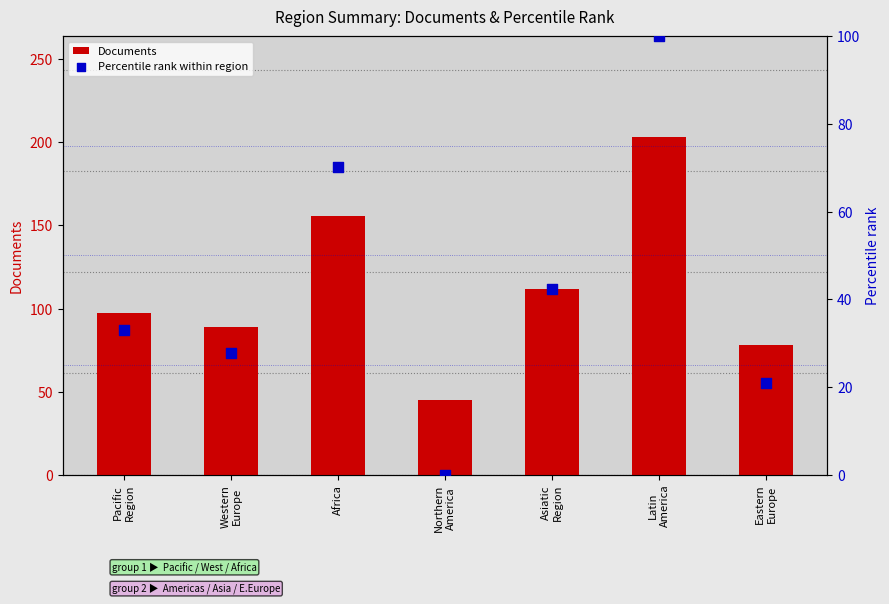

At how many categories does at least one series exceed 194?

1